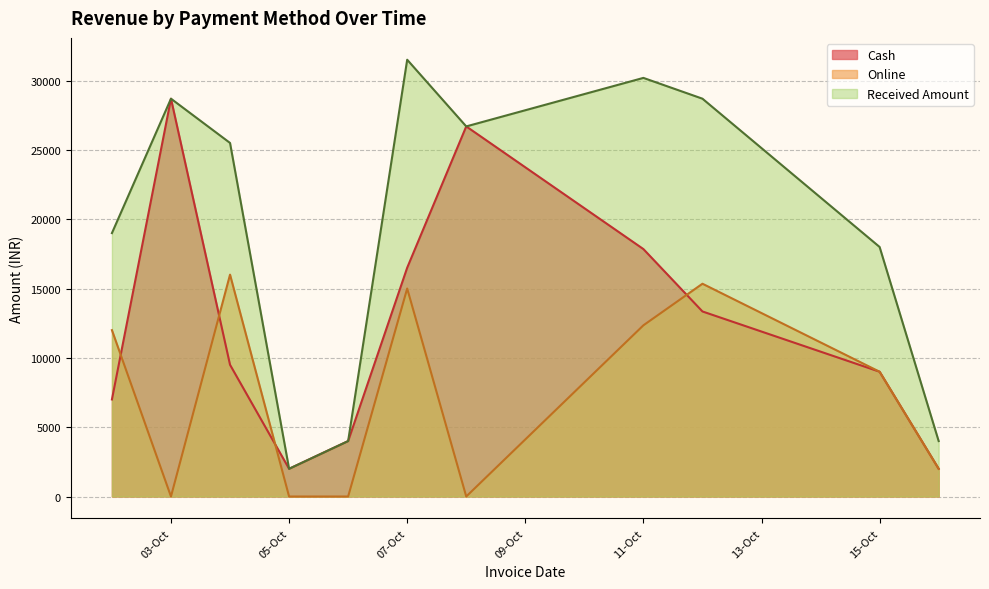

Rank the series at 07-Oct from highest to lowest value.

Received Amount, Cash, Online